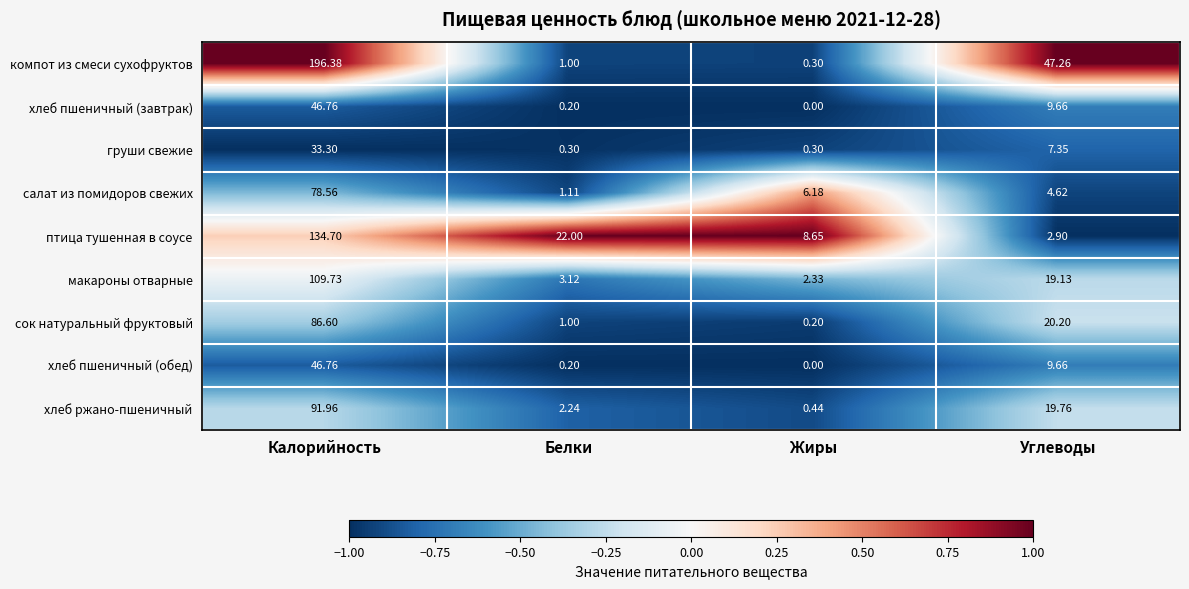

What is the maximum value shown in the chart?

196.4